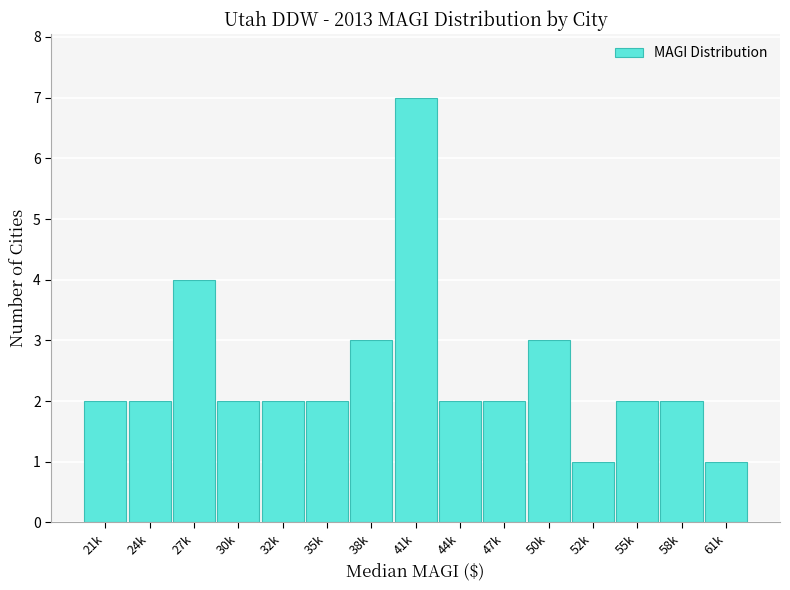

Reading left to right, list all the values displayed in this chart.

21k=2	24k=2	27k=4	30k=2	32k=2	35k=2	38k=3	41k=7	44k=2	47k=2	50k=3	52k=1	55k=2	58k=2	61k=1